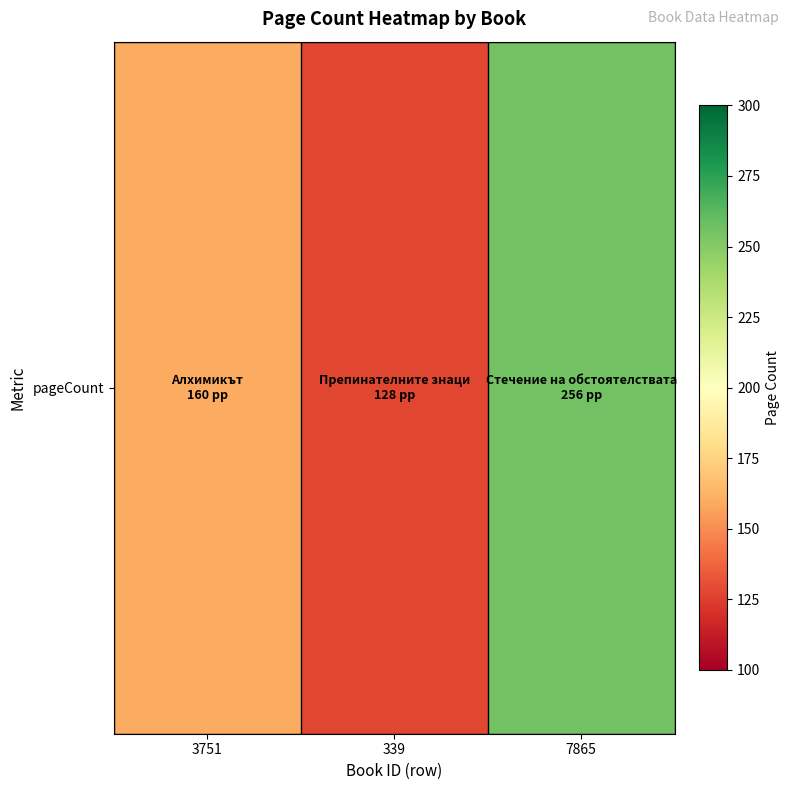

Is it true that the value at 339 is 128?

True